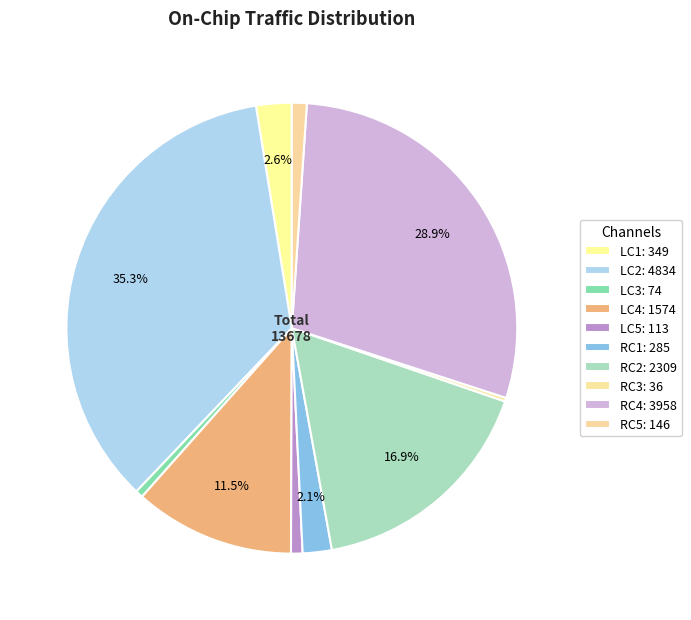

What percentage is the LC4 slice, to the nearest percent?

12%